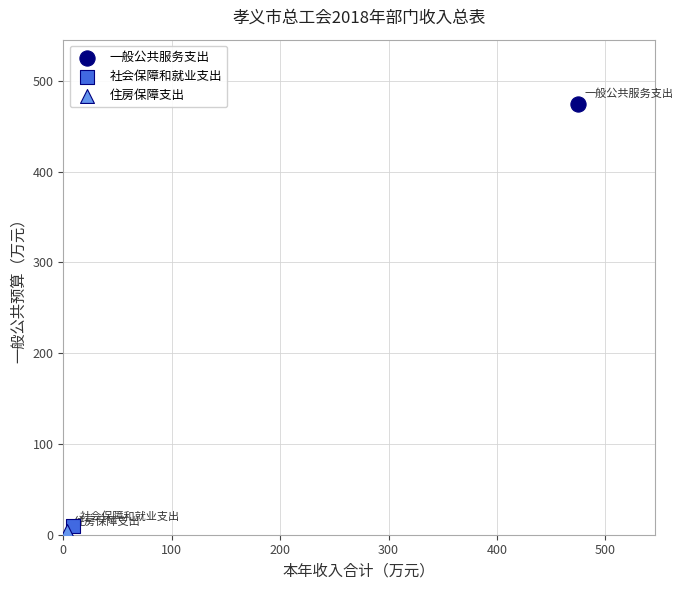

Which series reaches the maximum Y coordinate?

一般公共服务支出